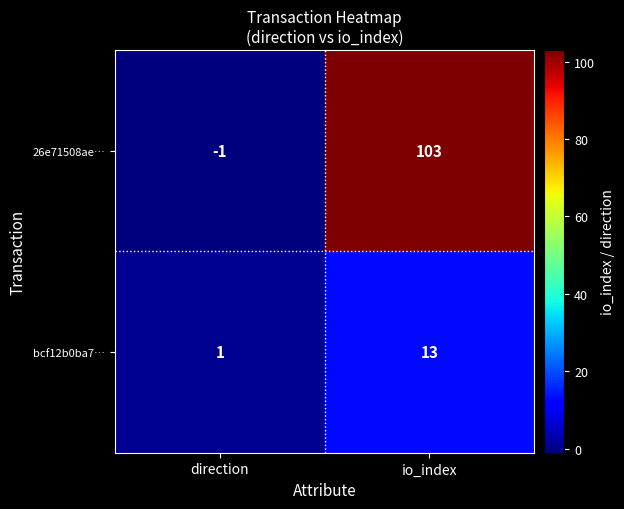

What is the difference between the maximum and minimum values in the bcf12b0ba7… series?

12